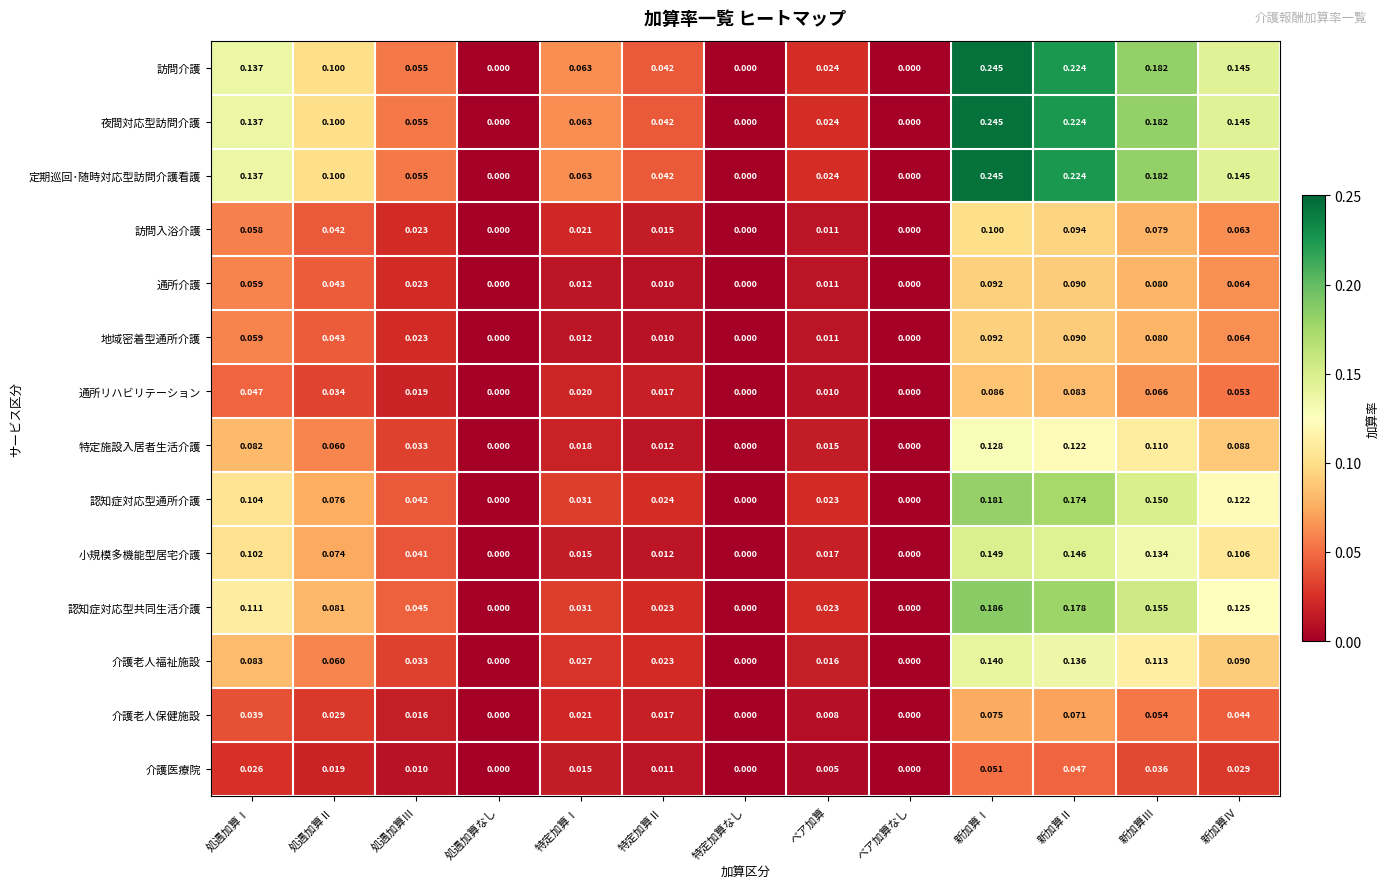

At which category is the sum across all series the highest?

新加算Ⅰ